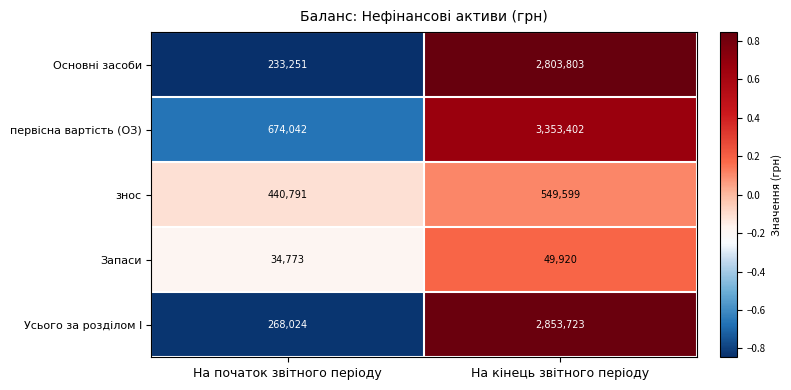

Which series changed the most between На початок звітного періоду and На кінець звітного періоду?

первісна вартість (ОЗ)